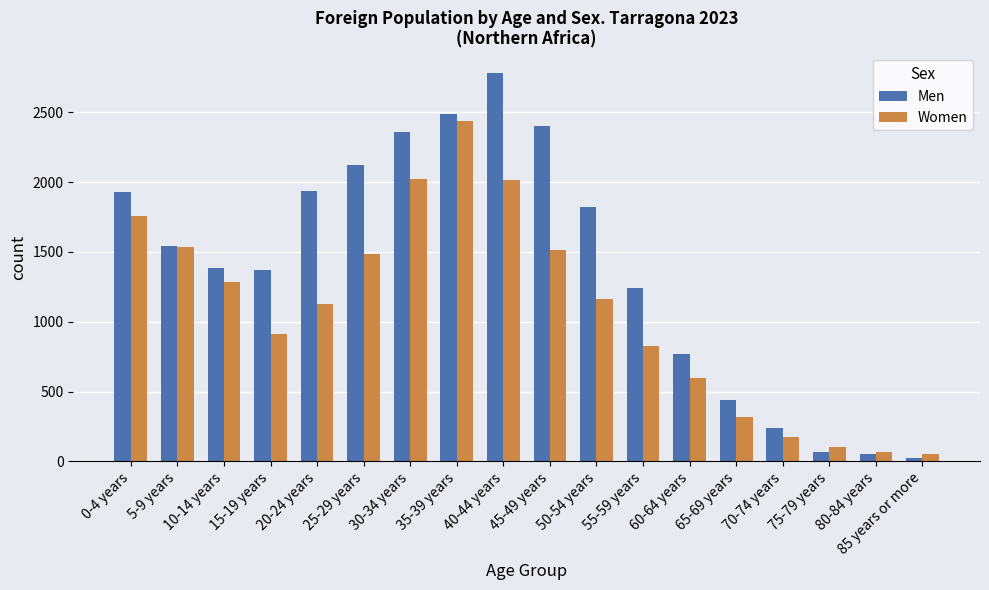

What is the sum of all Women values?

19377